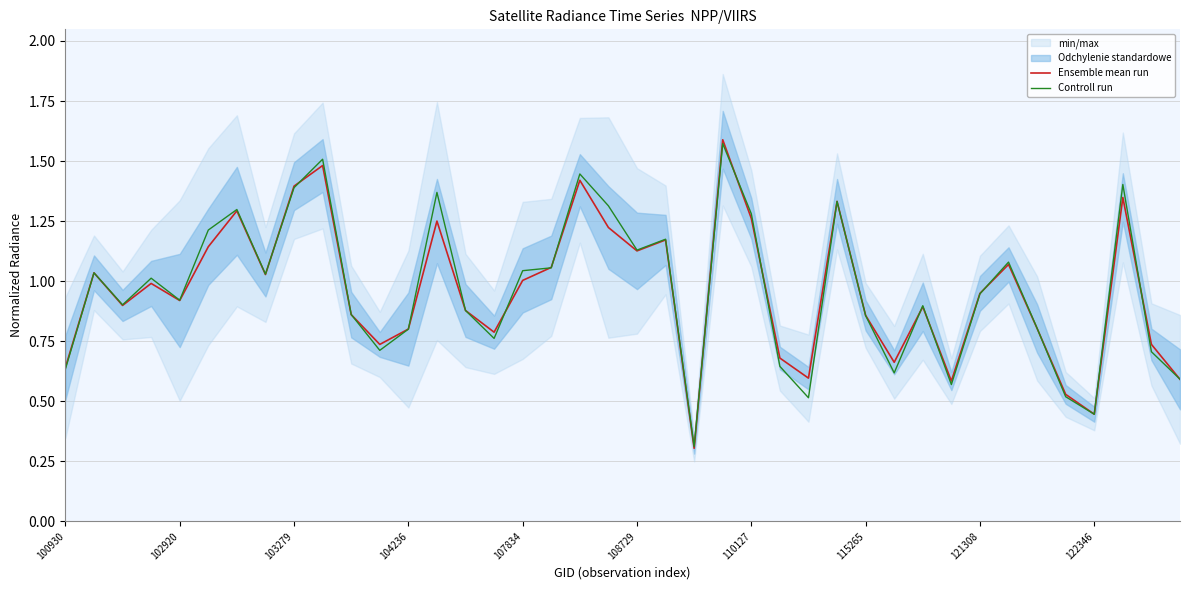

What is the sum of the Ensemble mean run values at 21 and 34?

2.0